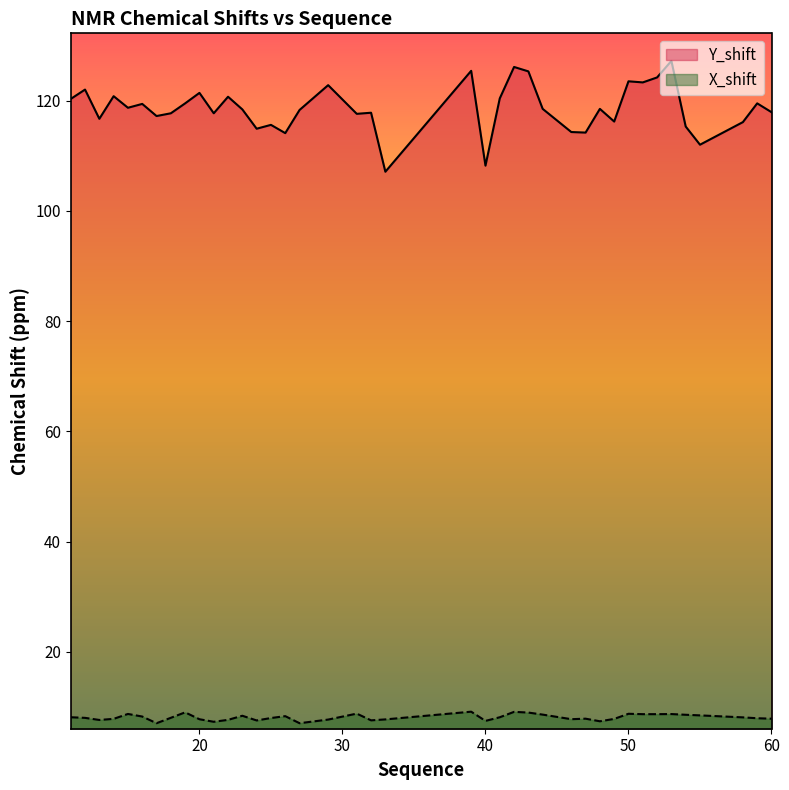

Rank the series at 58 from lowest to highest value.

X_shift, Y_shift